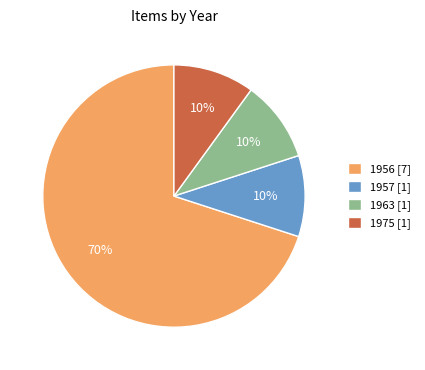

True or false: 1963 [1] accounts for 10% of the total.

True